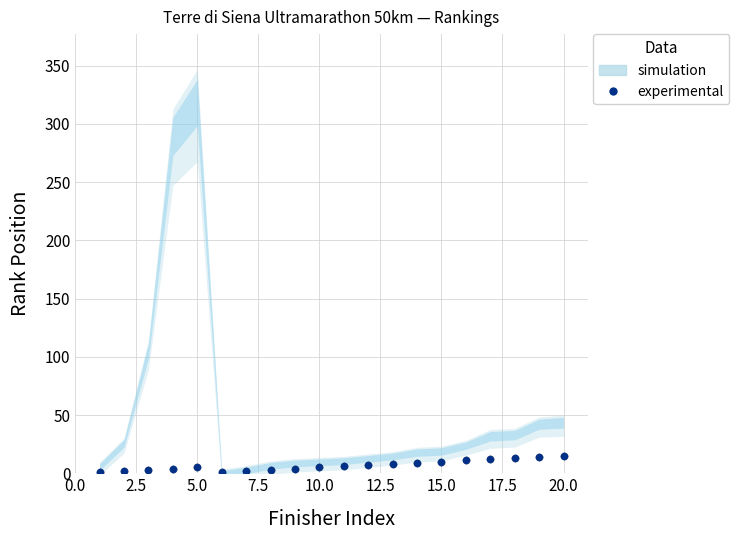

What is the range of X values (max minus min)?

19